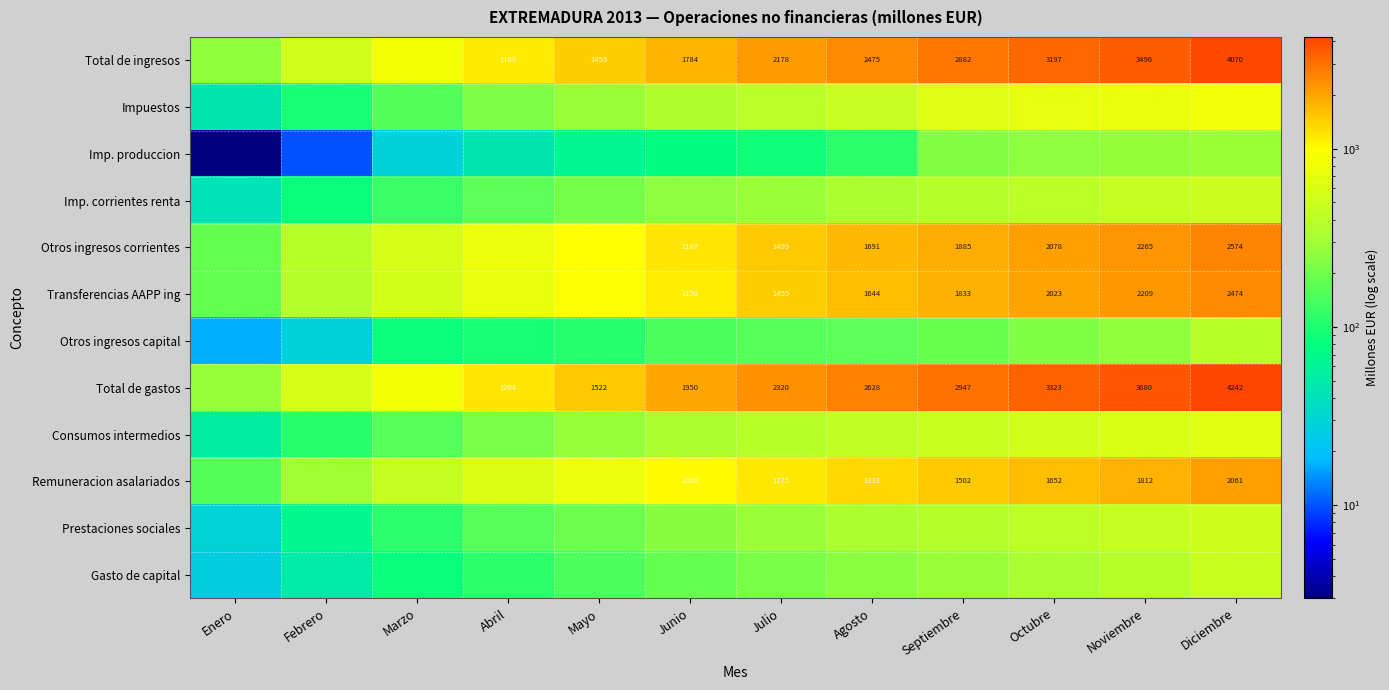

The value of Otros ingresos corrientes at Junio is 1731. True or false?

False